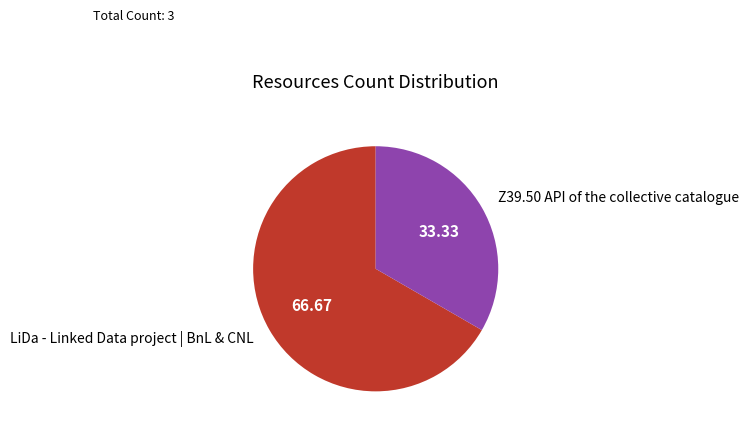

How many slices are in this pie chart?

2